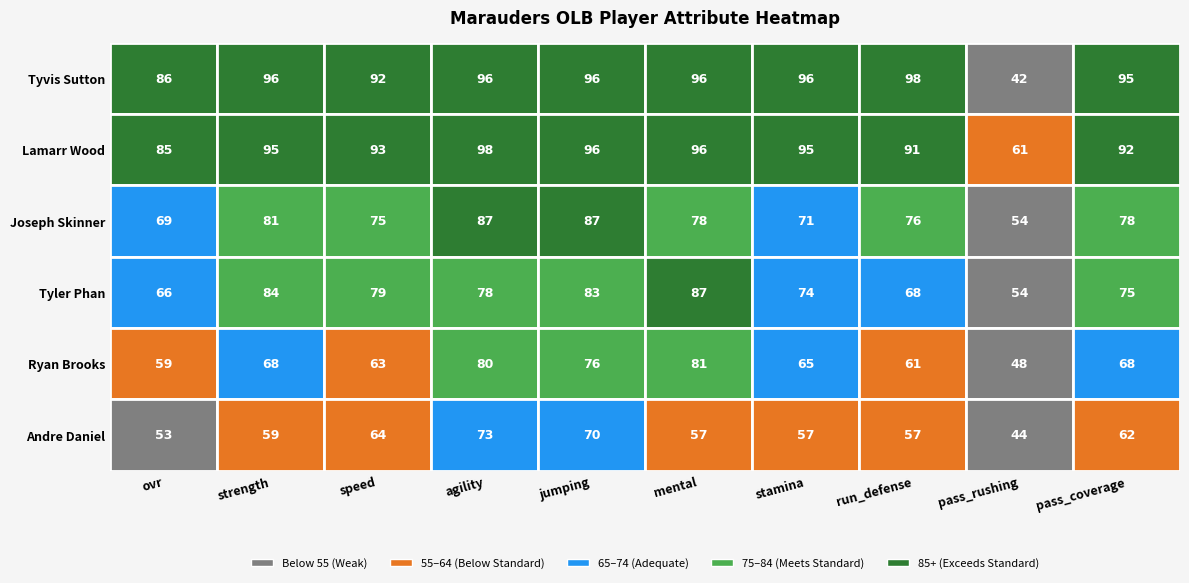

What is the minimum value for Tyler Phan?

54